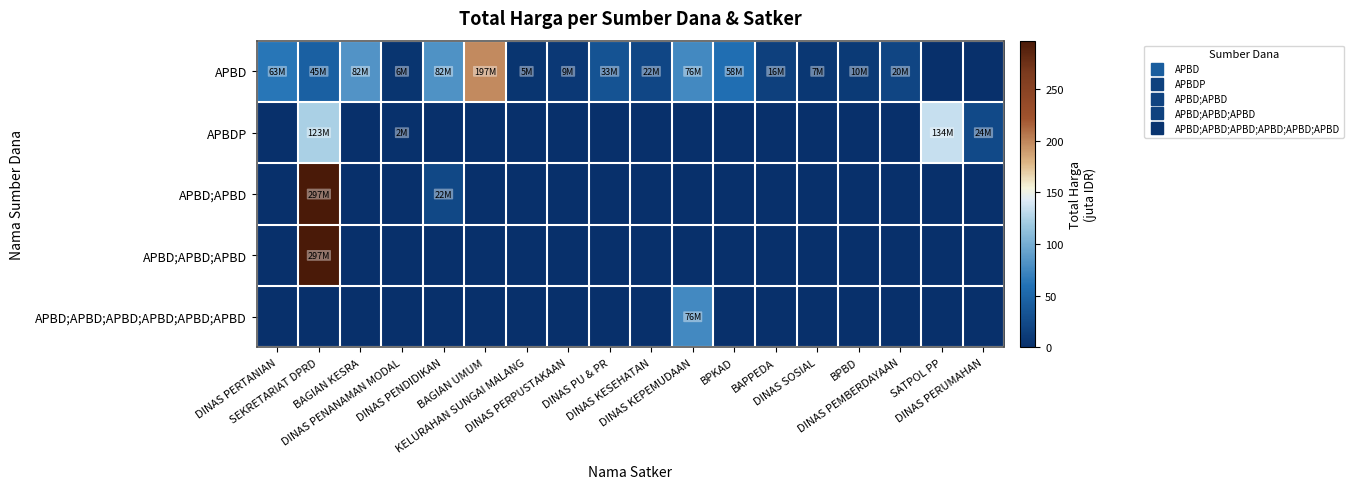

Reading left to right, extract all data points from this chart.

APBD: DINAS PERTANIAN=63.5	SEKRETARIAT DPRD=45.0	BAGIAN KESRA=82.5	DINAS PENANAMAN MODAL=5.5	DINAS PENDIDIKAN=82.0	BAGIAN UMUM=197.4	KELURAHAN SUNGAI MALANG=5.1	DINAS PERPUSTAKAAN=9.2	DINAS PU & PR=33.3	DINAS KESEHATAN=21.7	DINAS KEPEMUDAAN=76.4	BPKAD=57.7	BAPPEDA=16.1	DINAS SOSIAL=7.1	BPBD=10.3	DINAS PEMBERDAYAAN=19.8	SATPOL PP=0.0	DINAS PERUMAHAN=0.0
APBDP: DINAS PERTANIAN=0.0	SEKRETARIAT DPRD=123.0	BAGIAN KESRA=0.0	DINAS PENANAMAN MODAL=2.2	DINAS PENDIDIKAN=0.0	BAGIAN UMUM=0.0	KELURAHAN SUNGAI MALANG=0.0	DINAS PERPUSTAKAAN=0.0	DINAS PU & PR=0.0	DINAS KESEHATAN=0.0	DINAS KEPEMUDAAN=0.0	BPKAD=0.0	BAPPEDA=0.0	DINAS SOSIAL=0.0	BPBD=0.0	DINAS PEMBERDAYAAN=0.0	SATPOL PP=133.8	DINAS PERUMAHAN=23.7
APBD;APBD: DINAS PERTANIAN=0.0	SEKRETARIAT DPRD=297.0	BAGIAN KESRA=0.0	DINAS PENANAMAN MODAL=0.0	DINAS PENDIDIKAN=22.2	BAGIAN UMUM=0.0	KELURAHAN SUNGAI MALANG=0.0	DINAS PERPUSTAKAAN=0.0	DINAS PU & PR=0.0	DINAS KESEHATAN=0.0	DINAS KEPEMUDAAN=0.0	BPKAD=0.0	BAPPEDA=0.0	DINAS SOSIAL=0.0	BPBD=0.0	DINAS PEMBERDAYAAN=0.0	SATPOL PP=0.0	DINAS PERUMAHAN=0.0
APBD;APBD;APBD: DINAS PERTANIAN=0.0	SEKRETARIAT DPRD=297.0	BAGIAN KESRA=0.0	DINAS PENANAMAN MODAL=0.0	DINAS PENDIDIKAN=0.0	BAGIAN UMUM=0.0	KELURAHAN SUNGAI MALANG=0.0	DINAS PERPUSTAKAAN=0.0	DINAS PU & PR=0.0	DINAS KESEHATAN=0.0	DINAS KEPEMUDAAN=0.0	BPKAD=0.0	BAPPEDA=0.0	DINAS SOSIAL=0.0	BPBD=0.0	DINAS PEMBERDAYAAN=0.0	SATPOL PP=0.0	DINAS PERUMAHAN=0.0
APBD;APBD;APBD;APBD;APBD;APBD: DINAS PERTANIAN=0.0	SEKRETARIAT DPRD=0.0	BAGIAN KESRA=0.0	DINAS PENANAMAN MODAL=0.0	DINAS PENDIDIKAN=0.0	BAGIAN UMUM=0.0	KELURAHAN SUNGAI MALANG=0.0	DINAS PERPUSTAKAAN=0.0	DINAS PU & PR=0.0	DINAS KESEHATAN=0.0	DINAS KEPEMUDAAN=76.4	BPKAD=0.0	BAPPEDA=0.0	DINAS SOSIAL=0.0	BPBD=0.0	DINAS PEMBERDAYAAN=0.0	SATPOL PP=0.0	DINAS PERUMAHAN=0.0